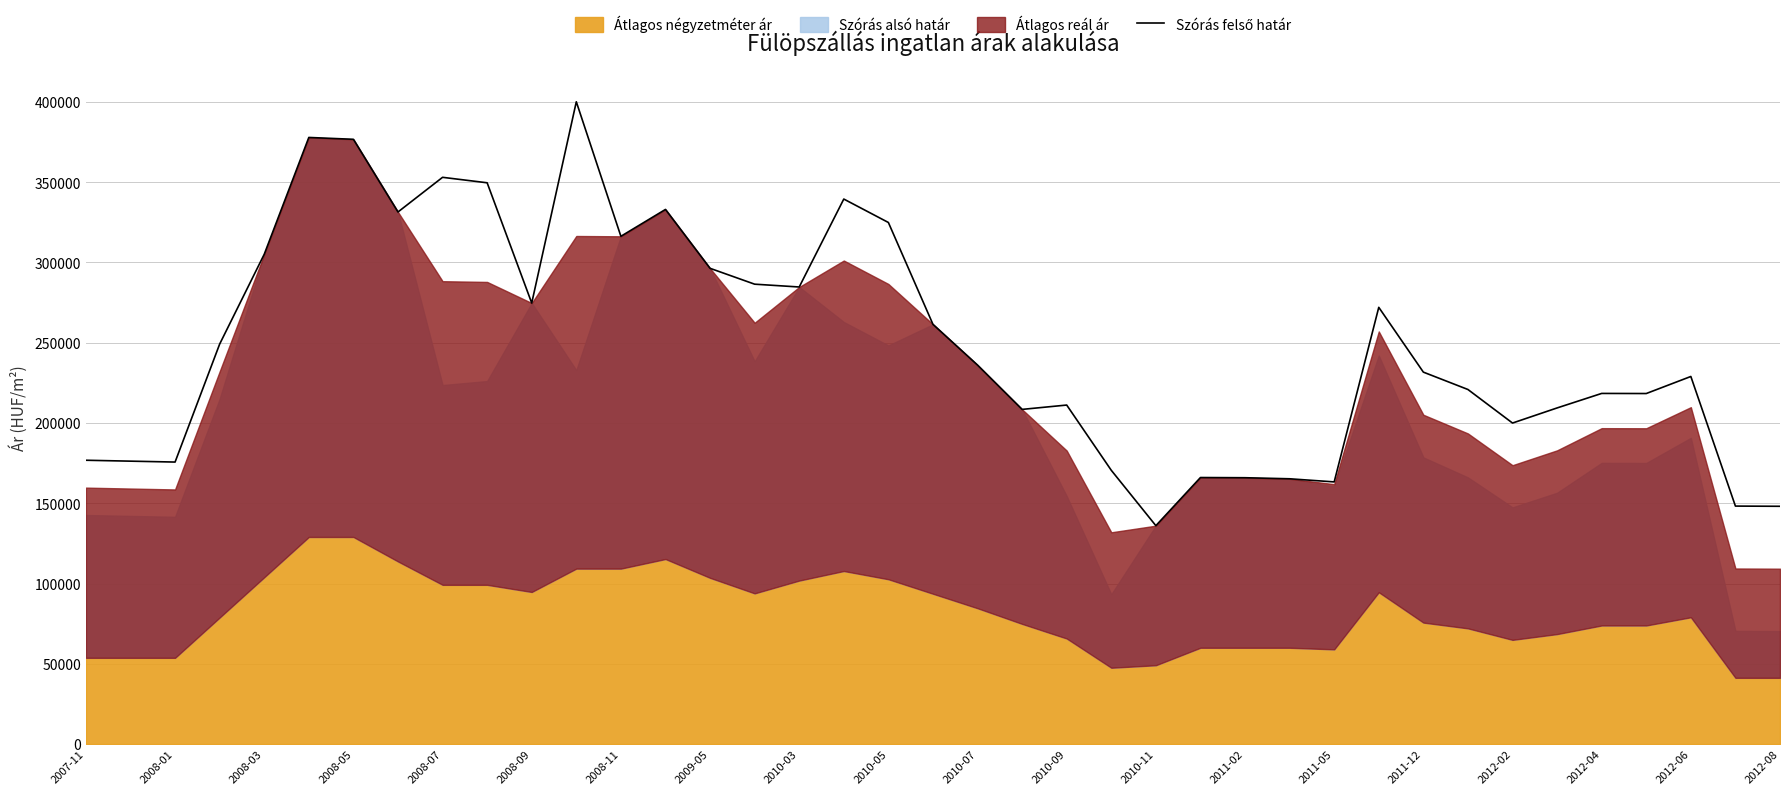

How many lines are shown in the chart?

1